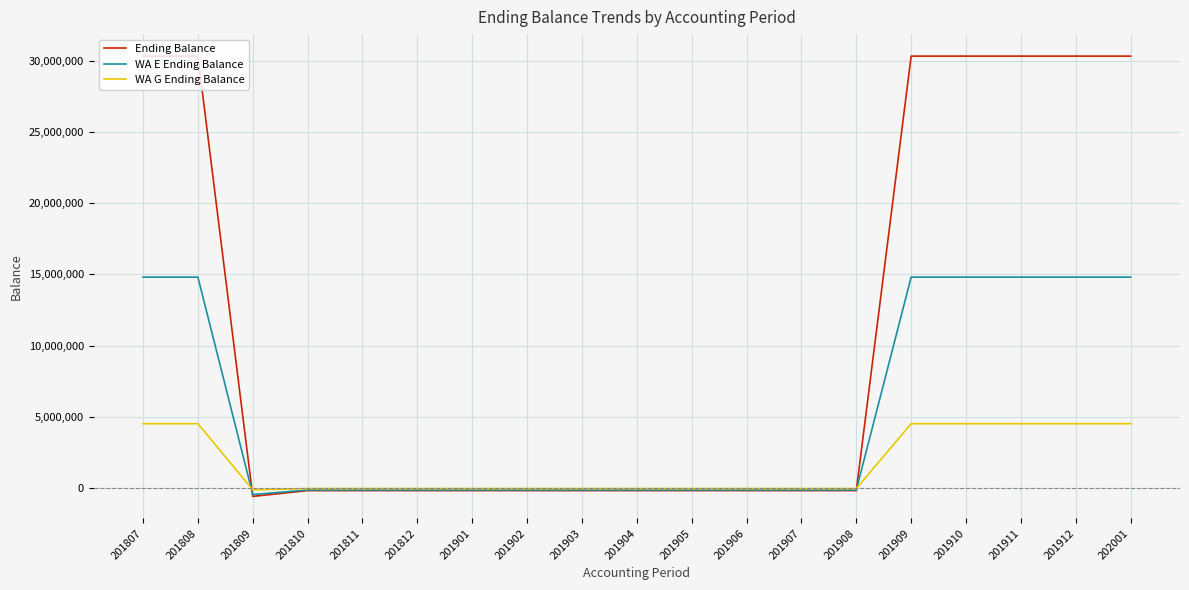

Does the chart have visible grid lines?

Yes